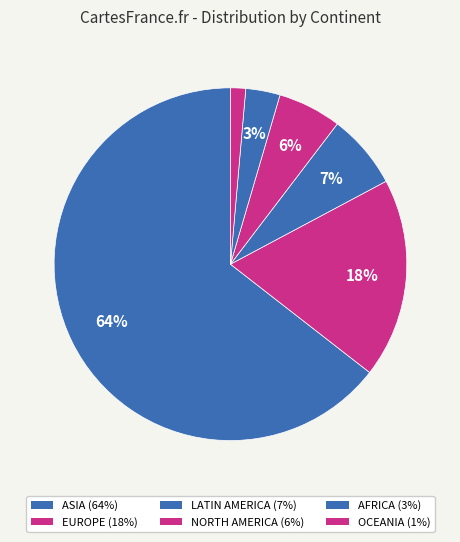

Count the number of slices in the pie.

6